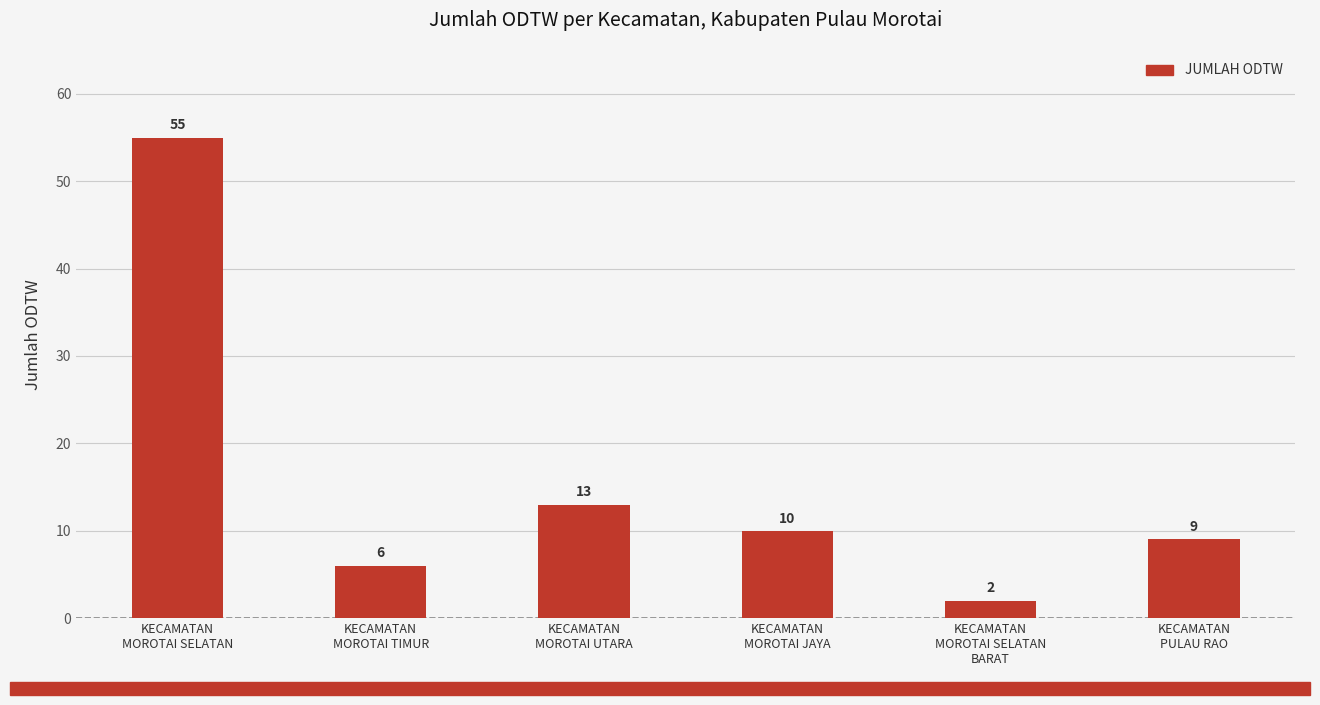

What is the change in value from KECAMATAN
MOROTAI SELATAN
BARAT to KECAMATAN
PULAU RAO?

+7